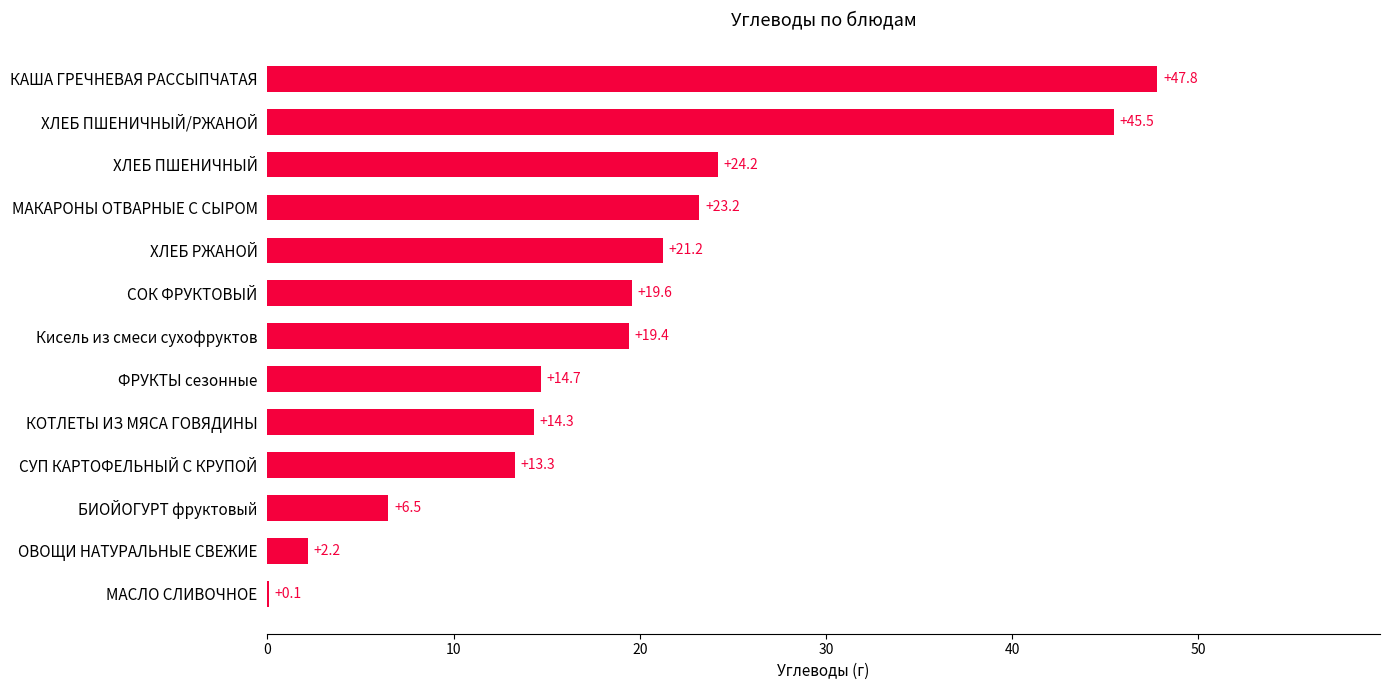

Is it true that the value at ХЛЕБ ПШЕНИЧНЫЙ/РЖАНОЙ is 23.3?

False